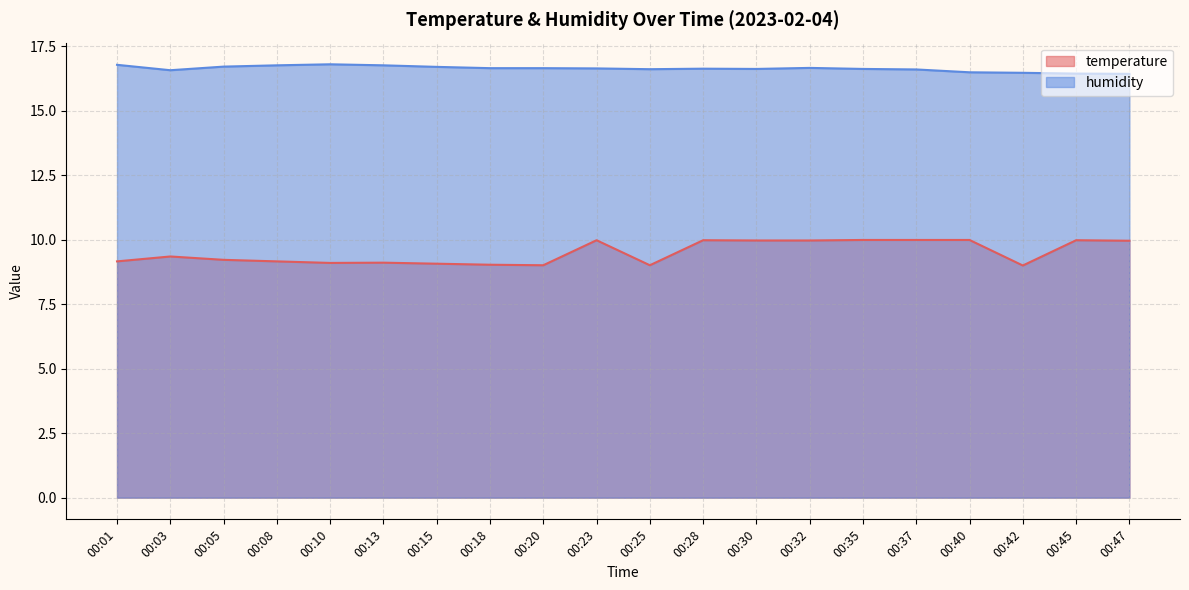

Reading left to right, list all the values displayed in this chart.

temperature: 9.2	9.3	9.2	9.2	9.1	9.1	9.1	9.0	9.0	10.0	9.0	10.0	10.0	10.0	10.0	10.0	10.0	9.0	10.0	10.0
humidity: 16.8	16.6	16.7	16.8	16.8	16.8	16.7	16.6	16.6	16.6	16.6	16.6	16.6	16.7	16.6	16.6	16.5	16.5	16.4	16.4